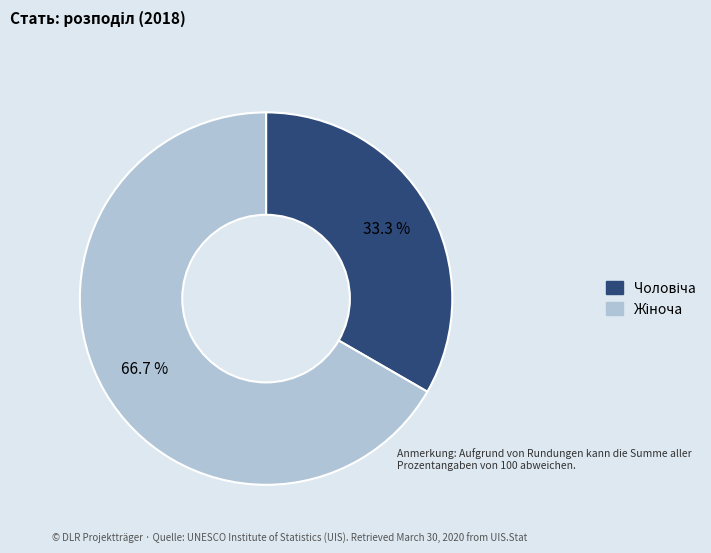

Does any single category account for the majority?

Yes